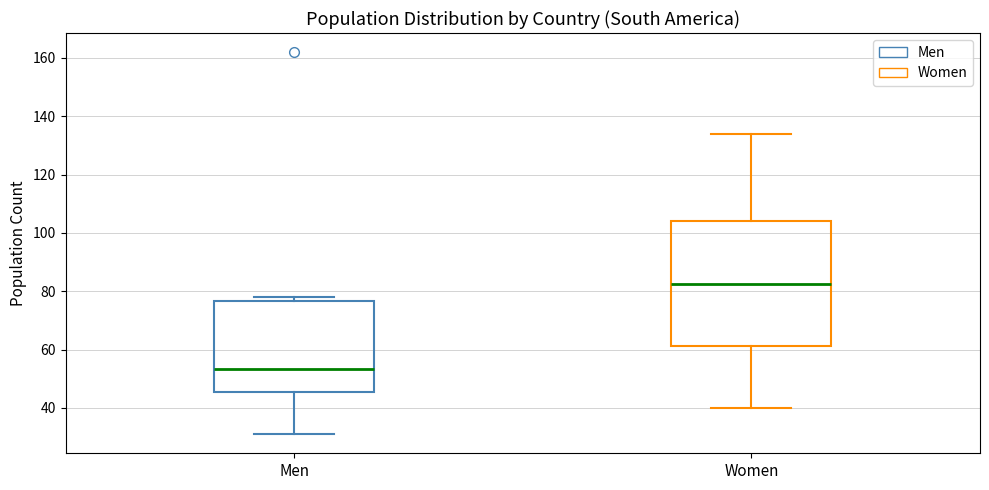

Reading left to right, transcribe this box plot: for each box, give where its median line is, the range the box spans, and where its two whiskers end, as read against the y-axis. The values are not printed on the chart, so give them approximately, as read against the axis.

Men: median 54, box 46 to 76, whiskers 32 to 78
Women: median 82, box 62 to 104, whiskers 40 to 134